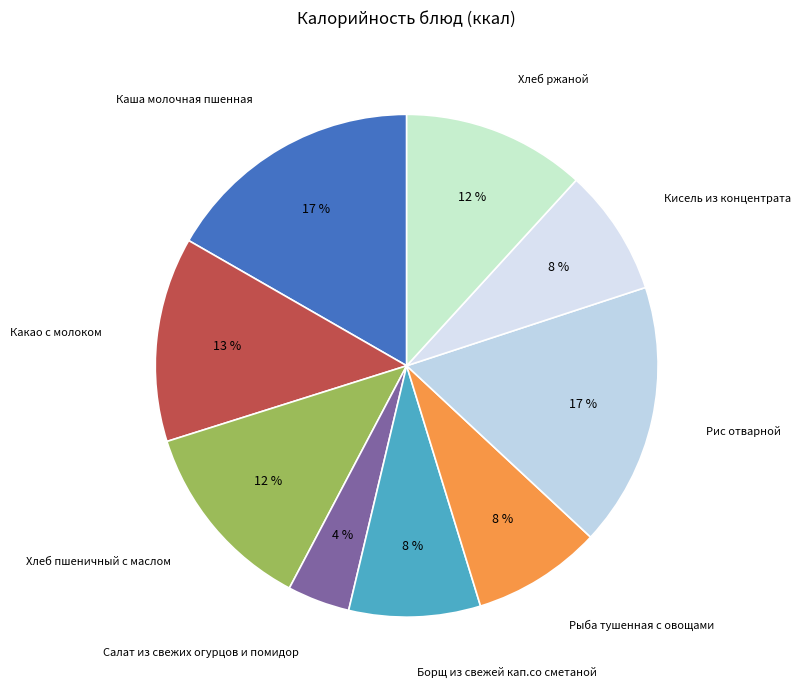

Which category has the smallest portion of the pie?

Салат из свежих огурцов и помидор